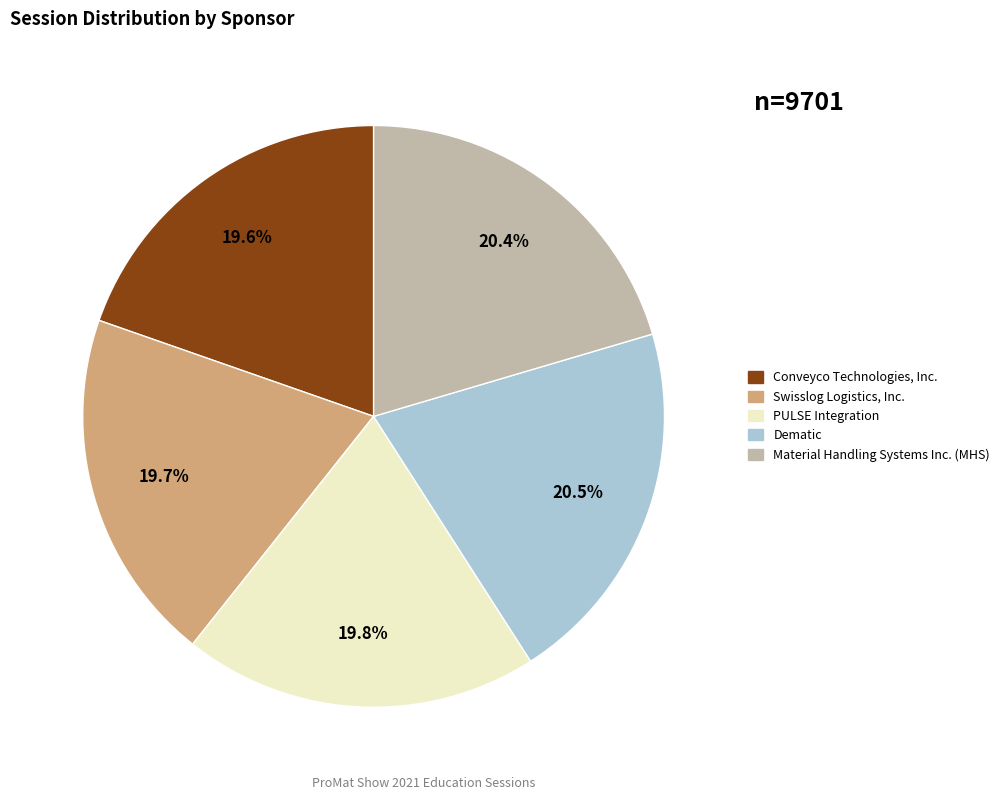

Is it true that PULSE Integration is 12% of the pie?

False